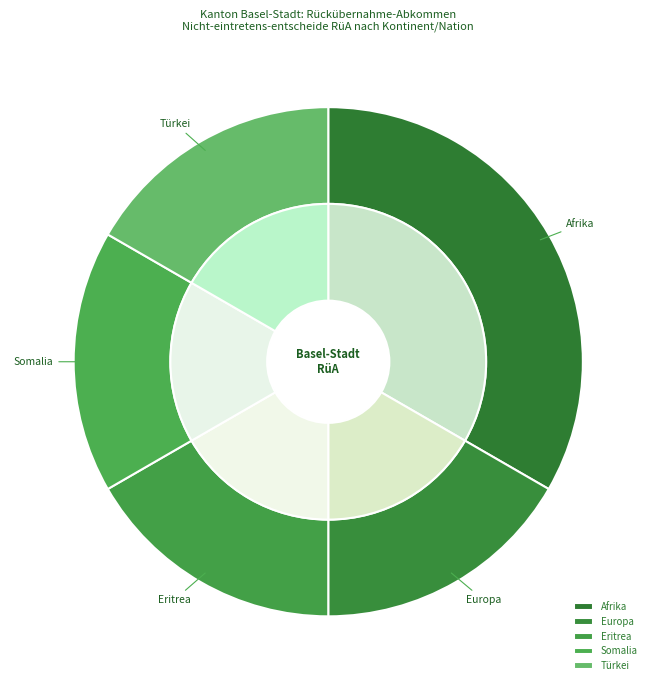

Which category has the biggest portion of the pie?

Afrika